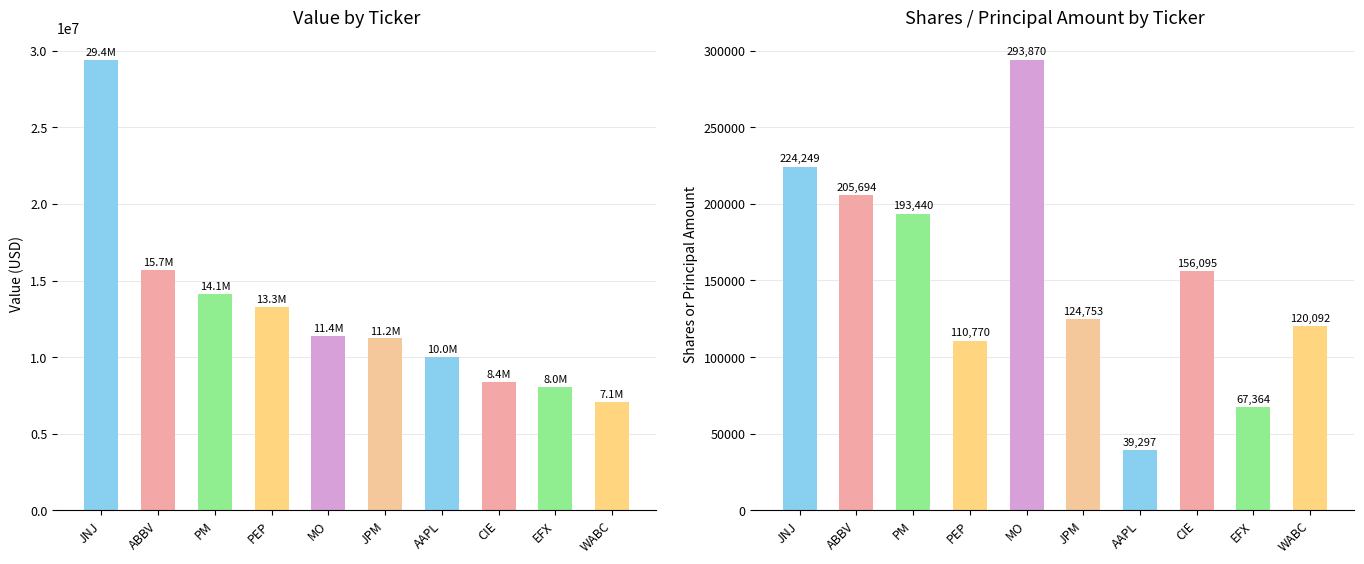

The Shares or Principal Amount series shows 37016 at JPM. True or false?

False